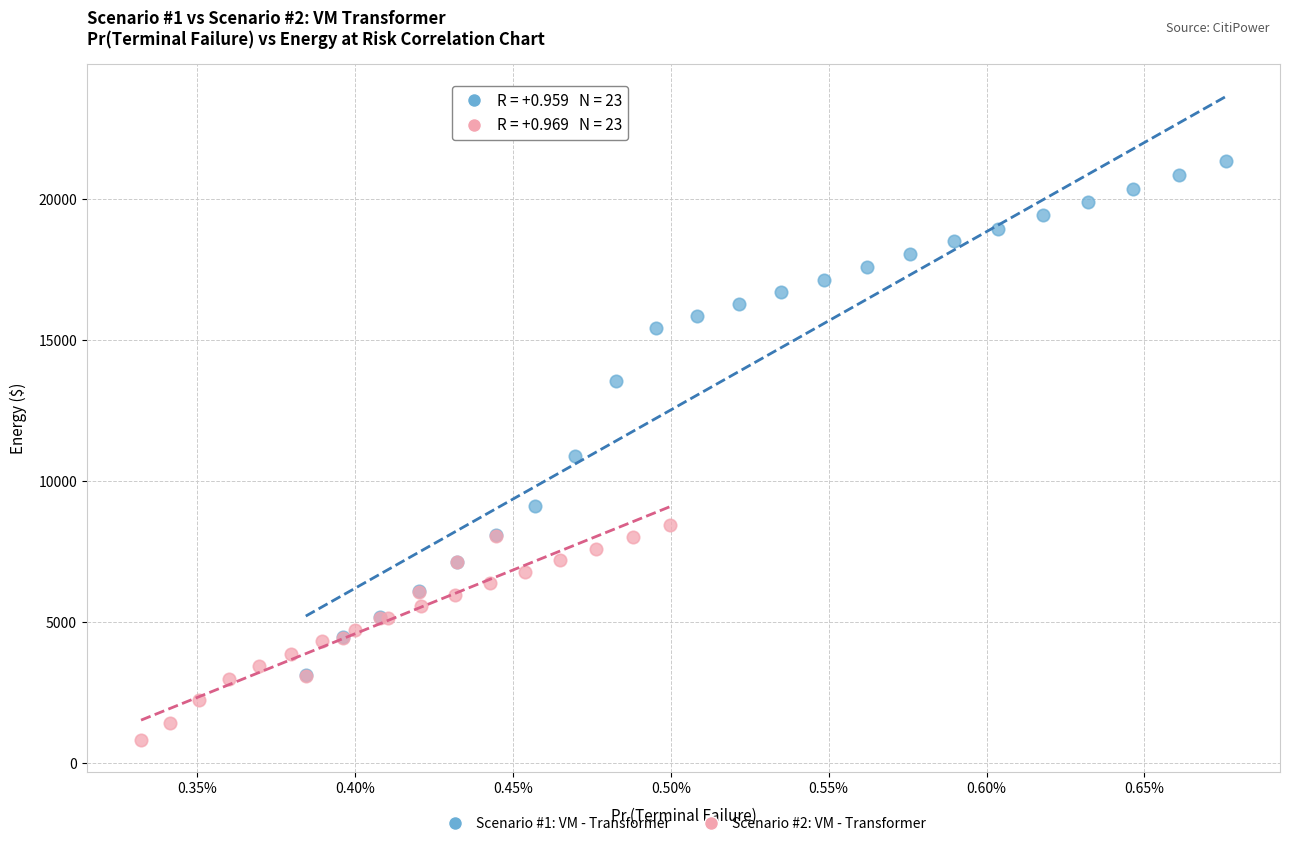

Which series reaches the maximum Y coordinate?

Scenario #1: VM - Transformer